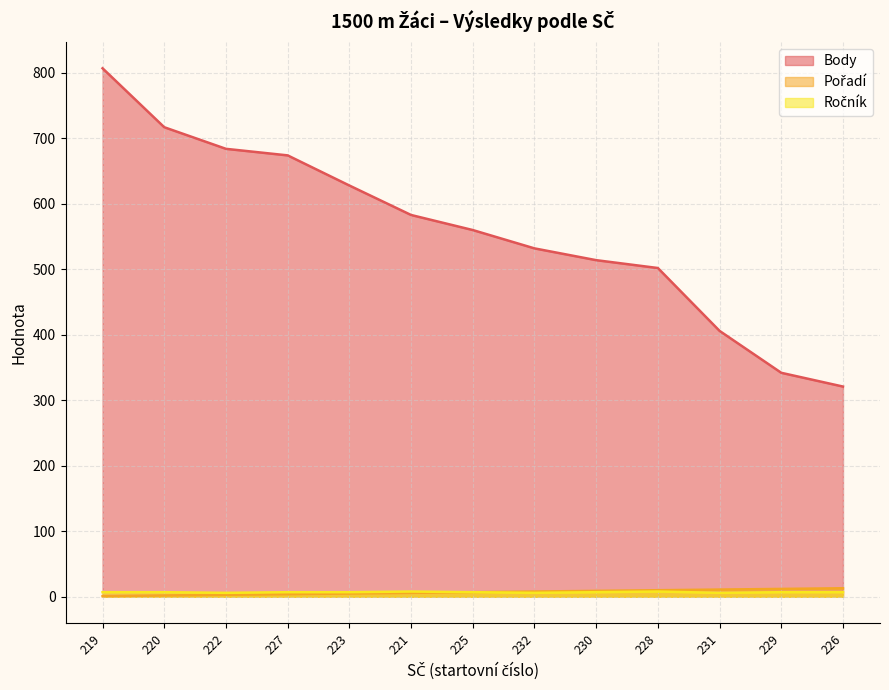

At which category is the sum across all series the highest?

219